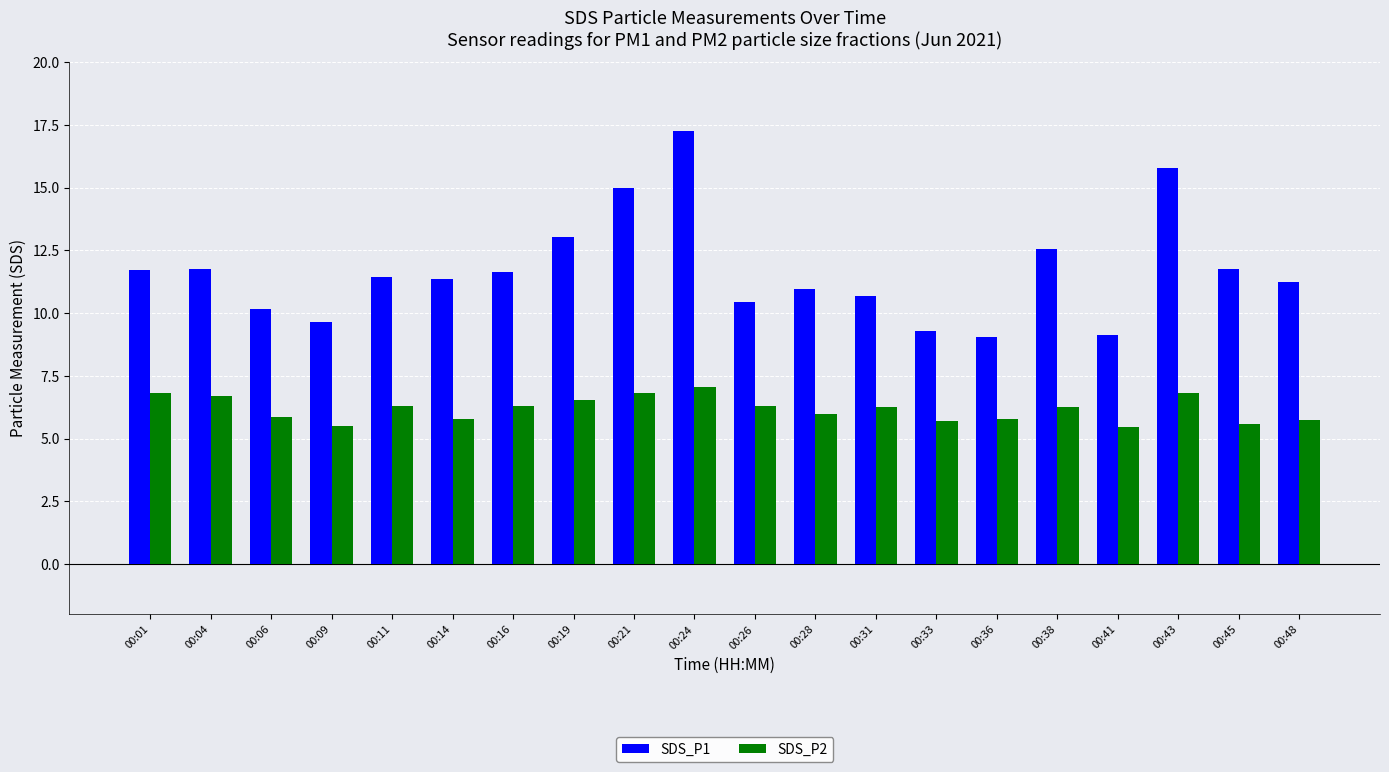

What is the difference between the SDS_P1 values at 00:11 and 00:45?

0.3